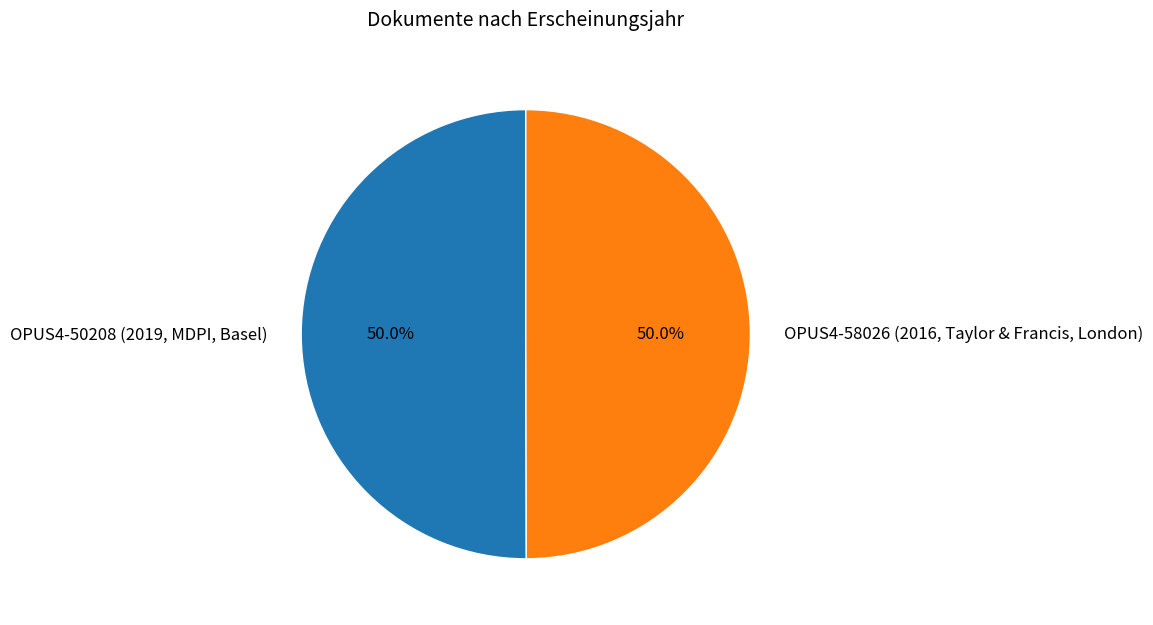

How many segments does this pie chart have?

2